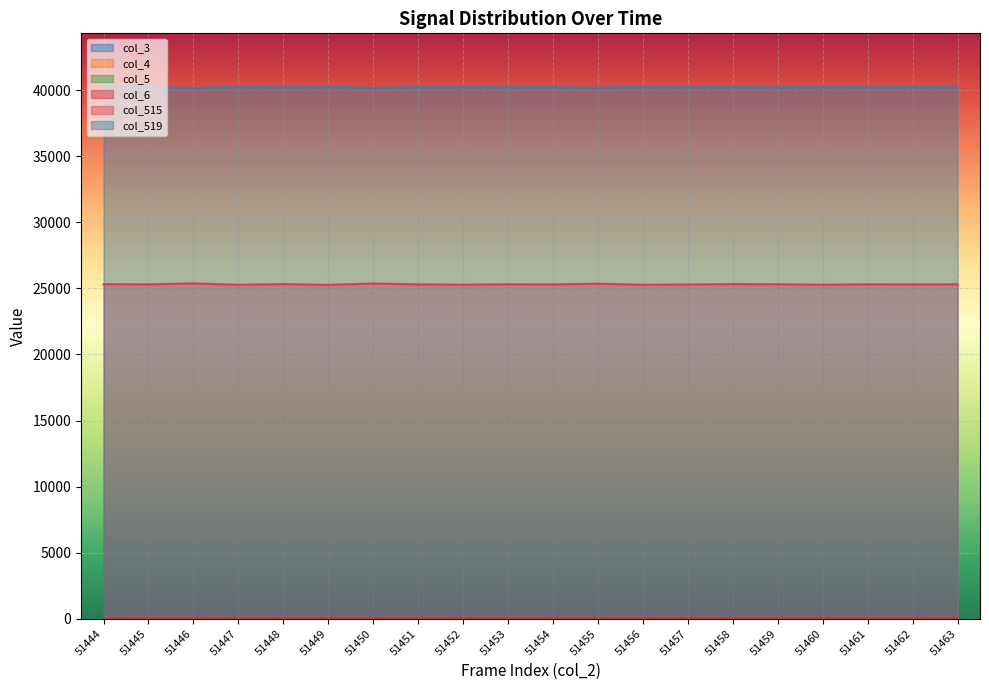

How many lines are shown in the chart?

6